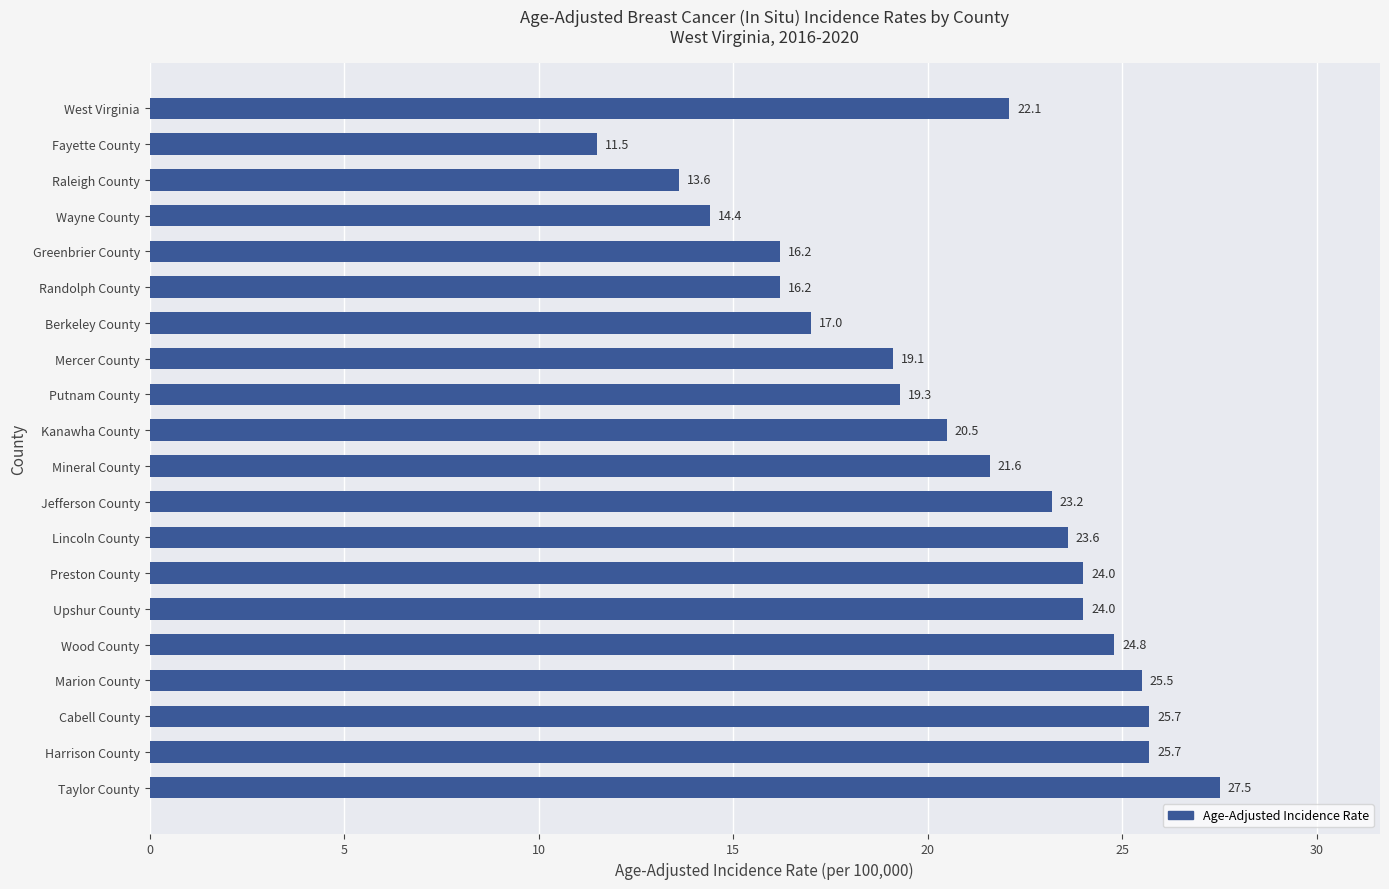

What is the label of the 4th bar from the top?

Wayne County